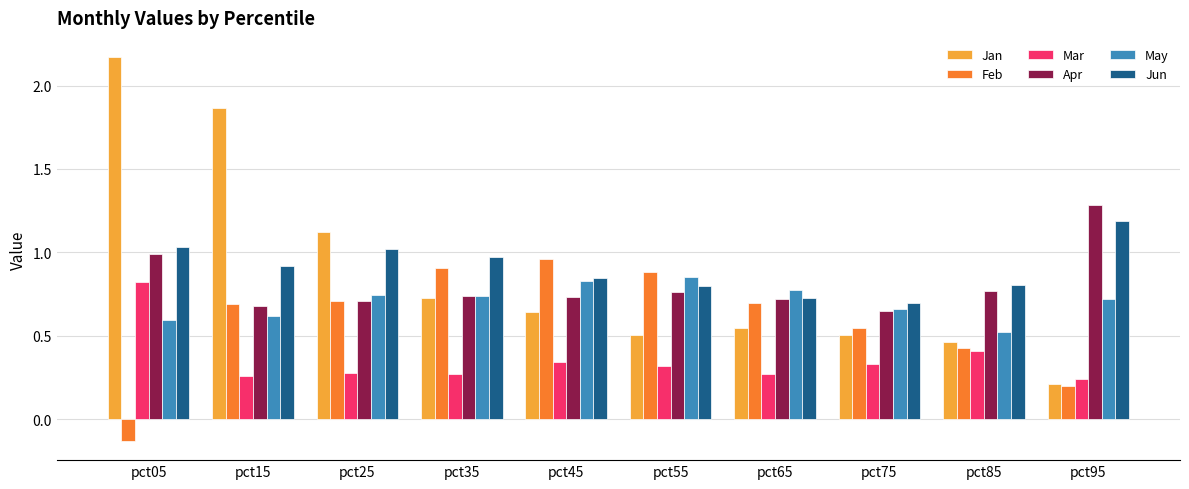

At which category does the chart reach its peak across all series?

pct05